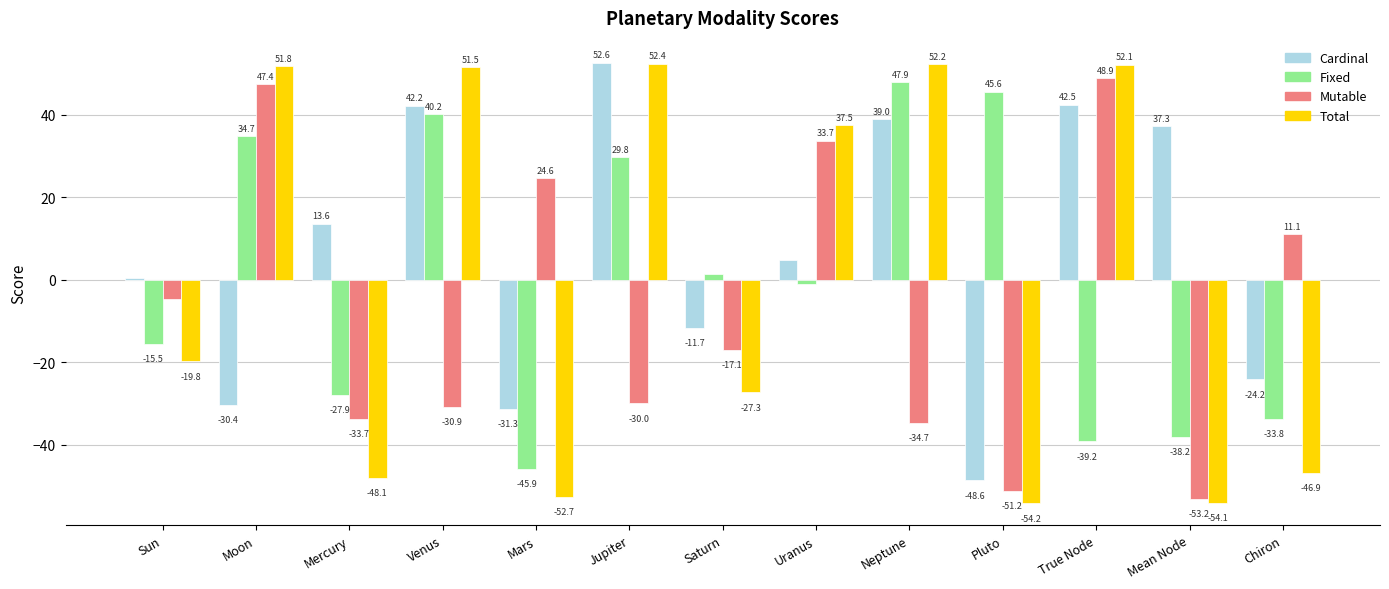

At which label does Mutable first exceed -17?

Sun